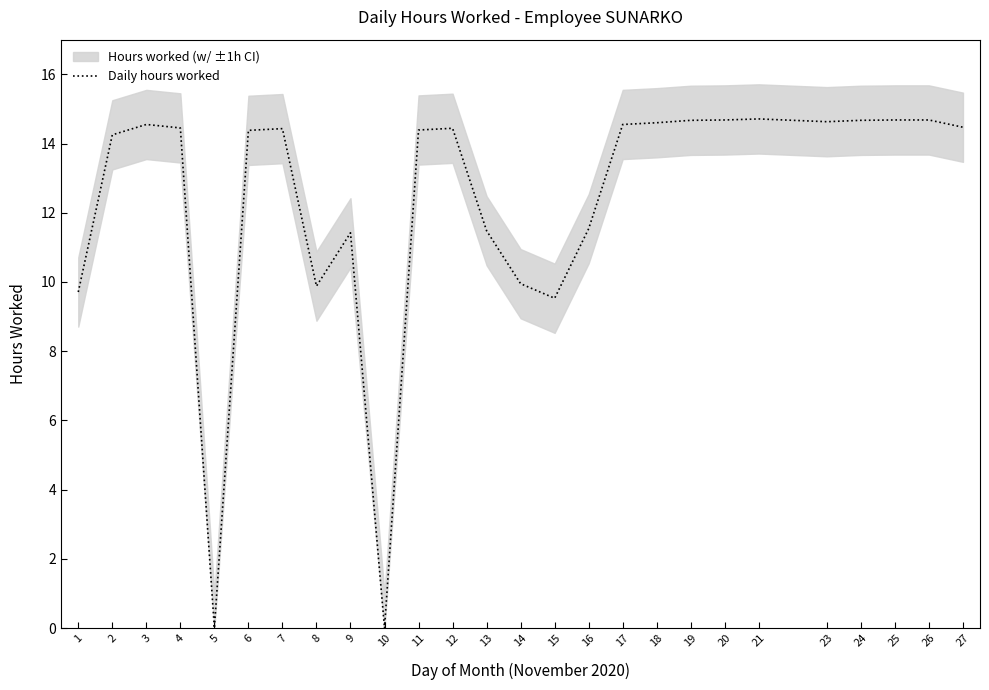

The value at 18 is 6.6. True or false?

False